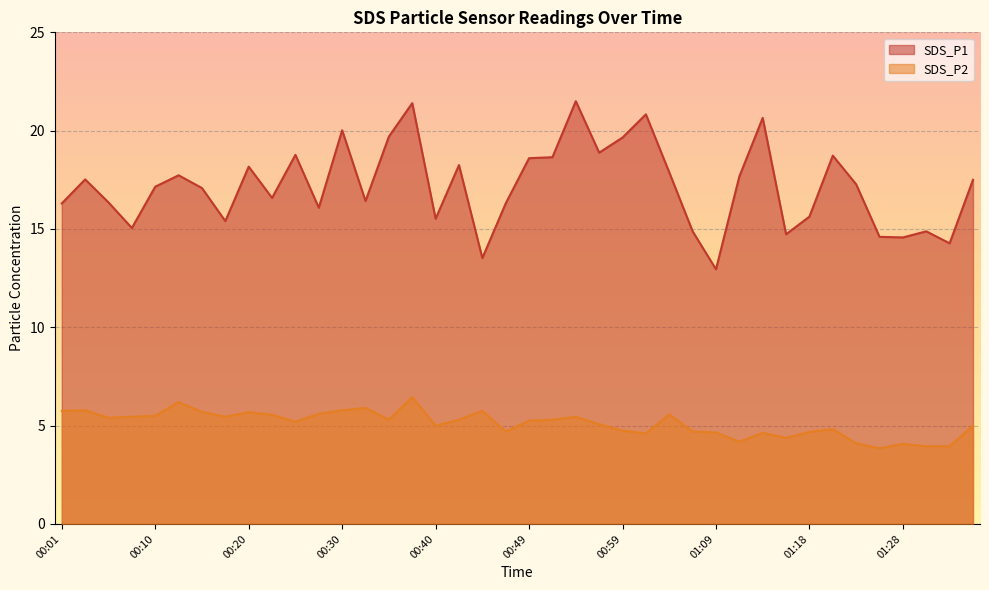

What position from the left is 01:23?

35